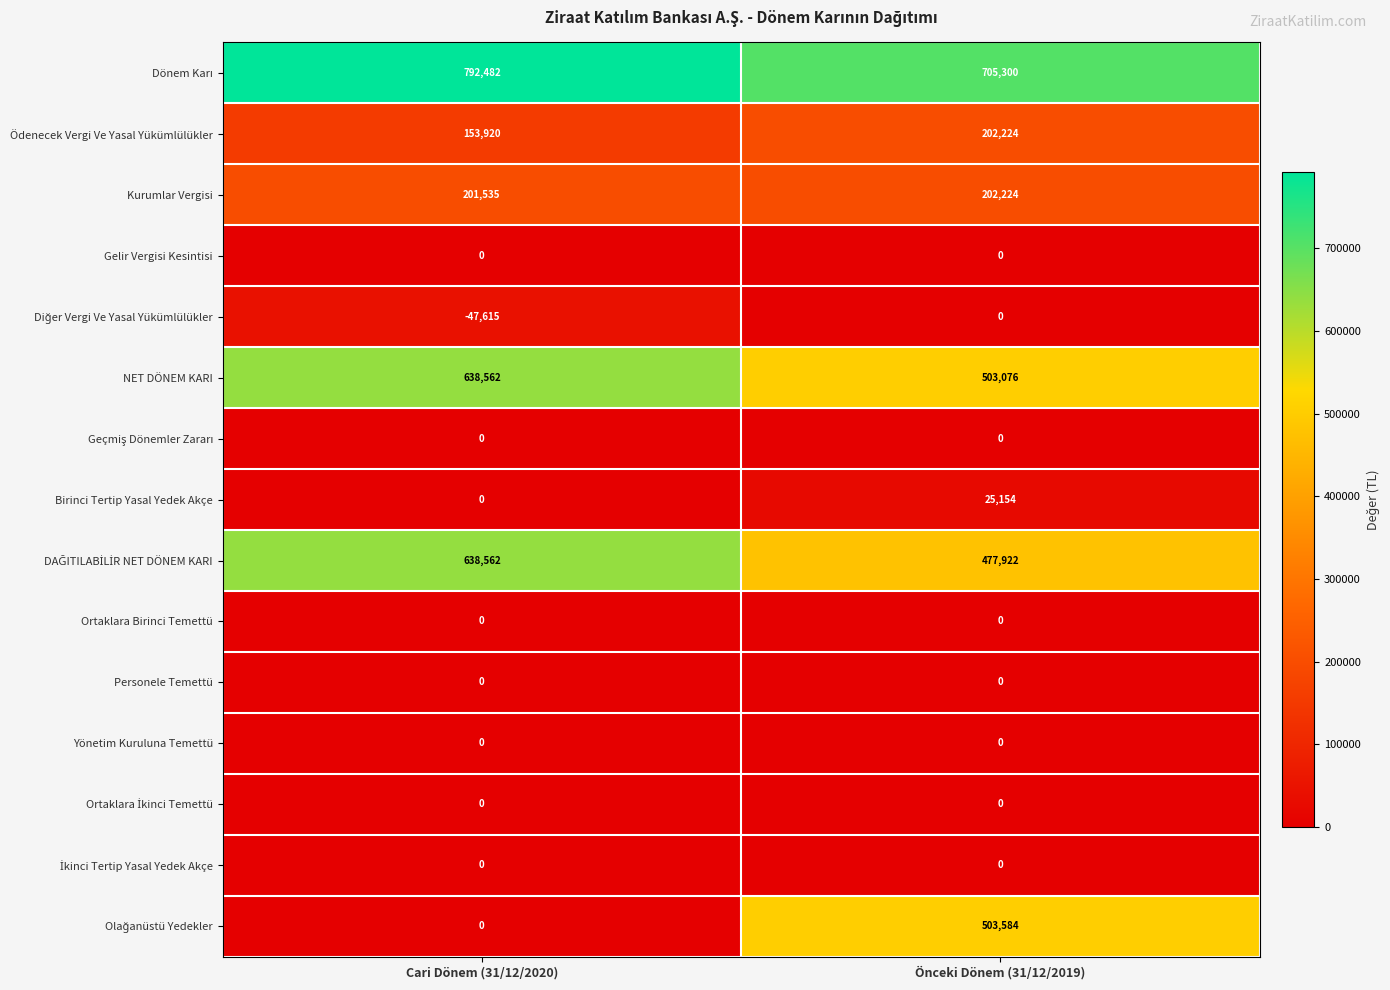

The value of Ödenecek Vergi Ve Yasal Yükümlülükler at Cari Dönem (31/12/2020) is 55625. True or false?

False